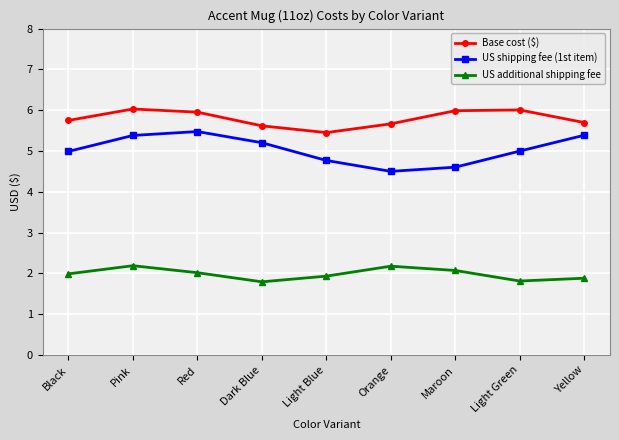

What is the total value across all series at Yellow?

13.0